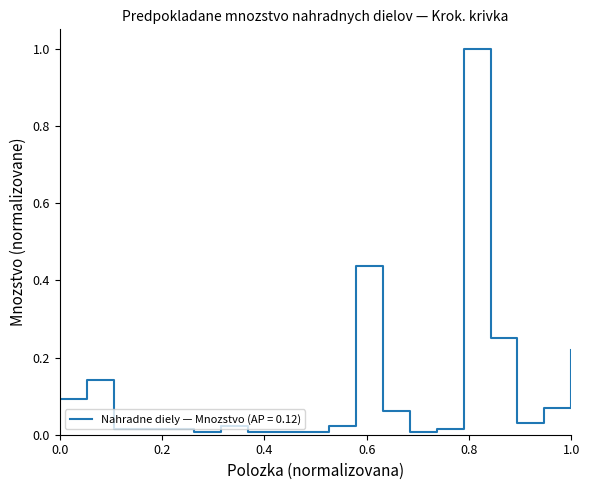

What is the difference between the maximum and minimum values?

1.0